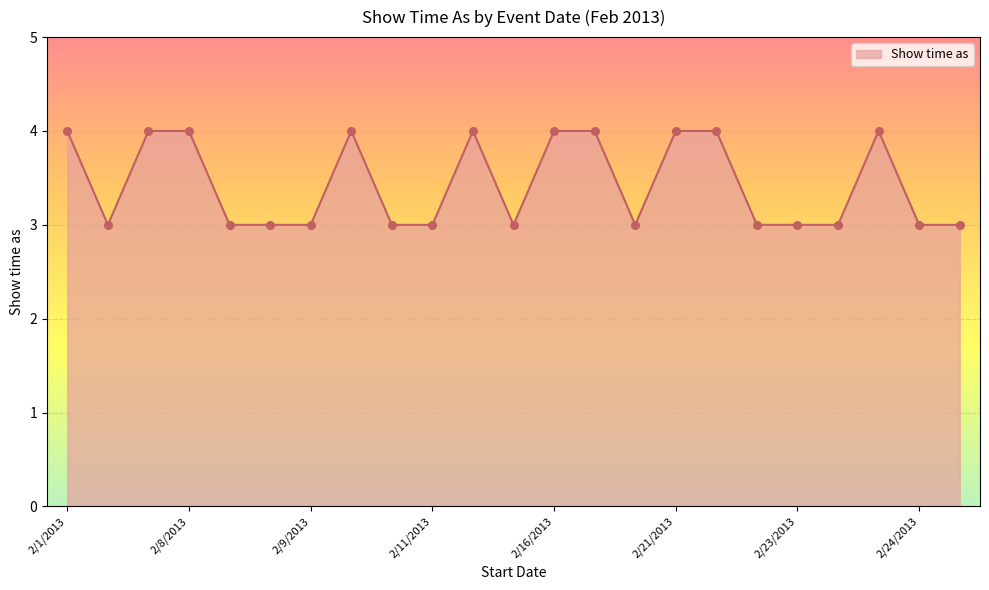

What is the smallest value displayed?

3